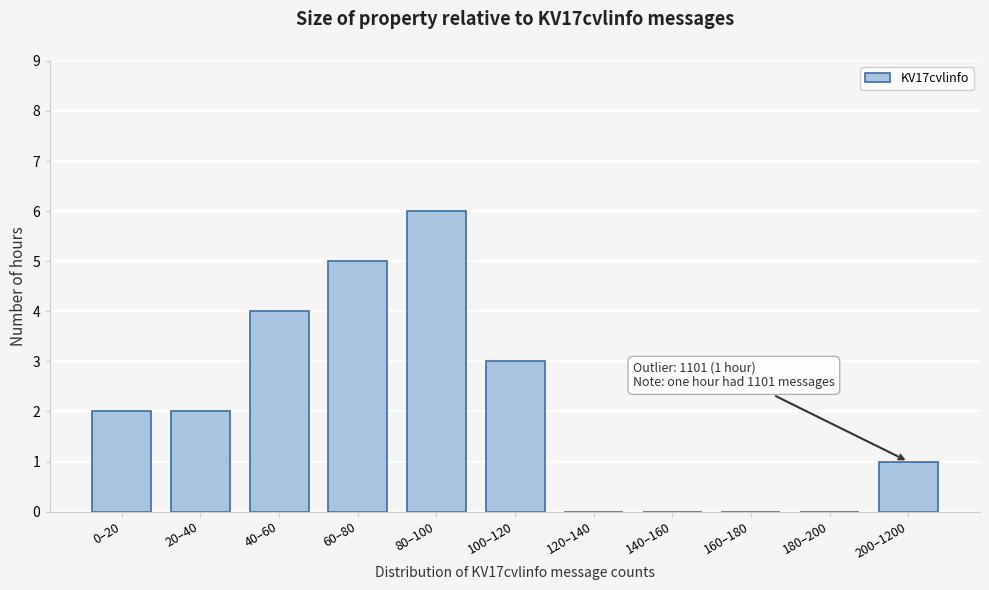

Reading left to right, extract all data points from this chart.

0–20=2	20–40=2	40–60=4	60–80=5	80–100=6	100–120=3	120–140=0	140–160=0	160–180=0	180–200=0	200–1200=1